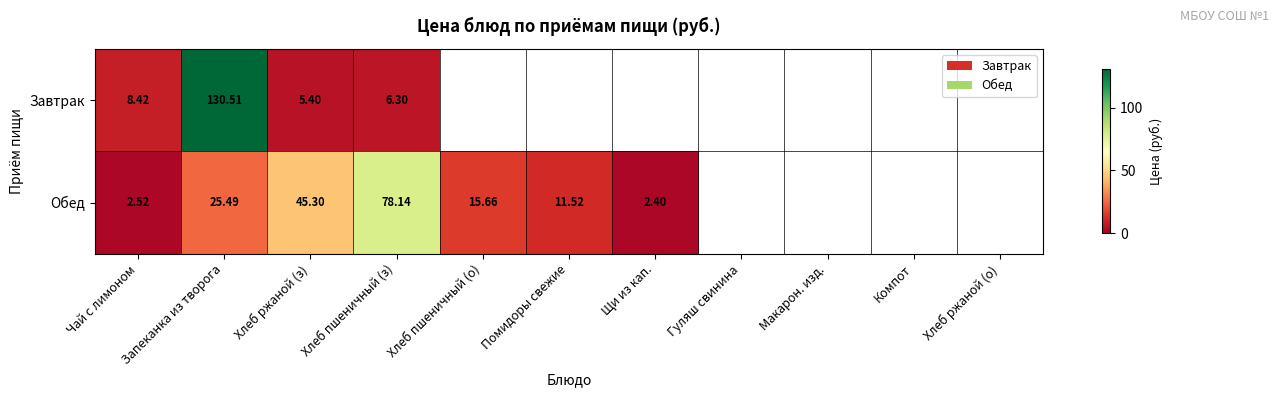

What is the average value of the Обед series?

25.9